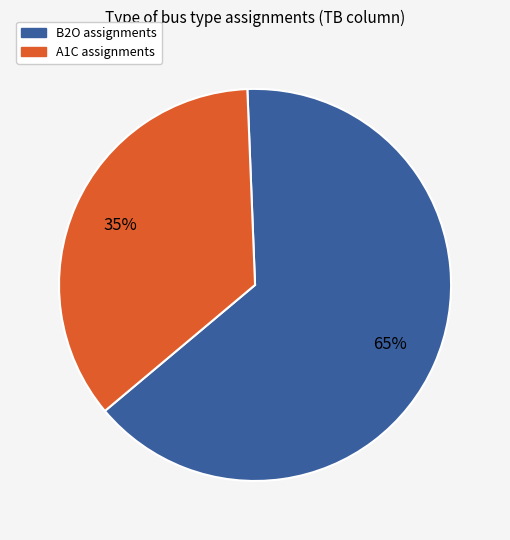

Is there a majority slice in this chart?

Yes